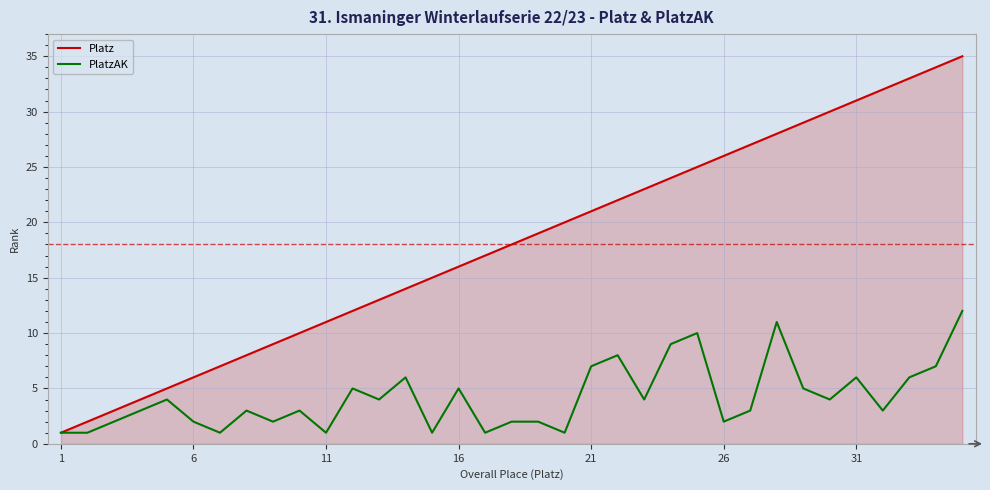

Which series has the largest total across all categories?

Platz